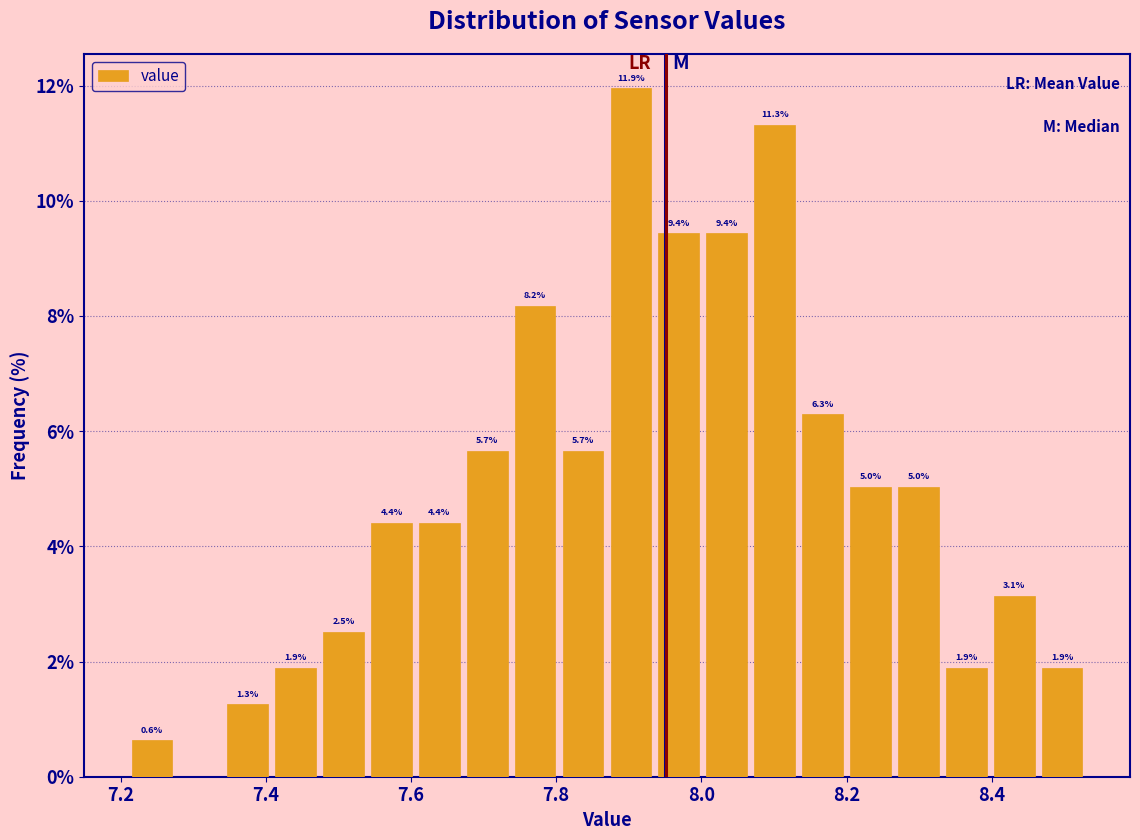

Read against the x-axis, roughly where is the centre of the tallest bar?

7.90